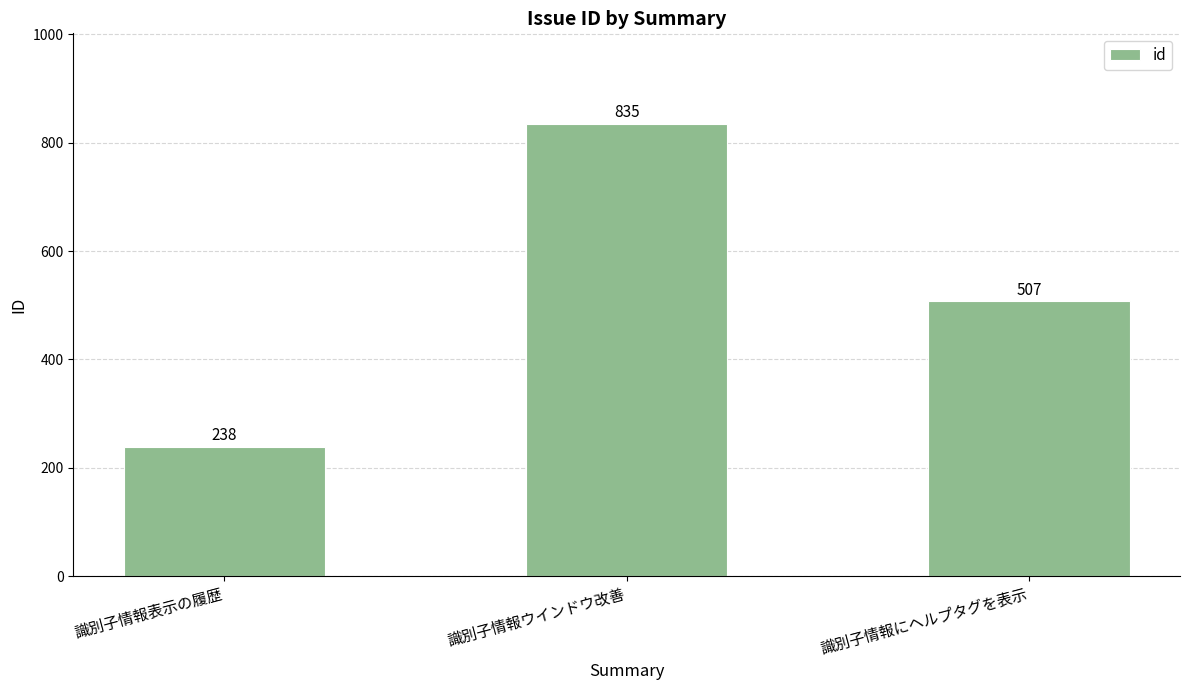

Reading left to right, list all the values displayed in this chart.

238	835	507